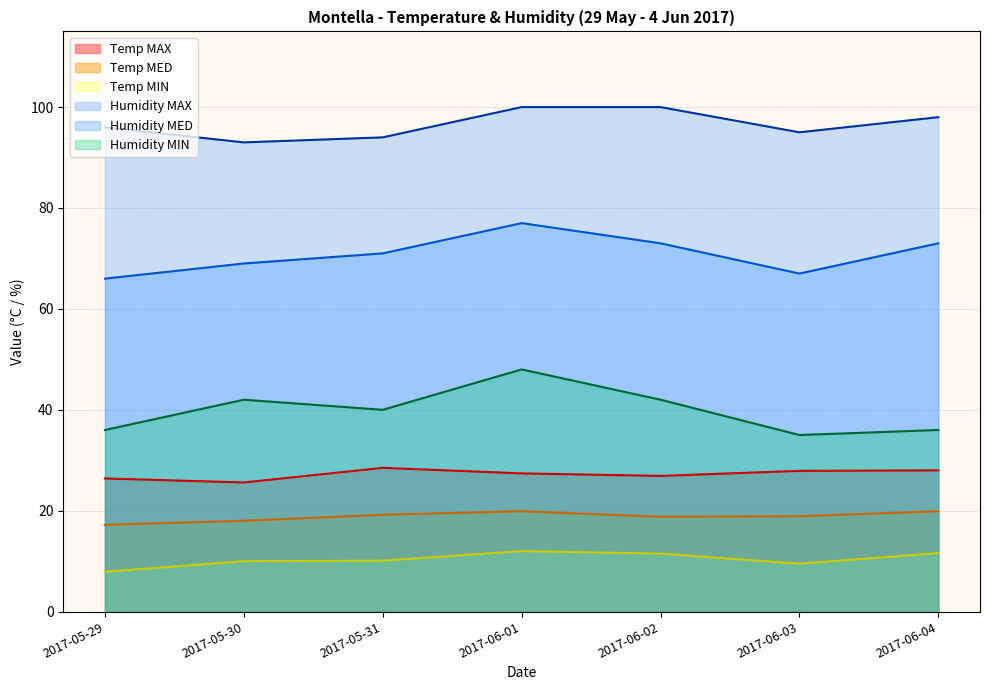

True or false: Humidity MED has a value of 133.4 at 2017-06-01.

False